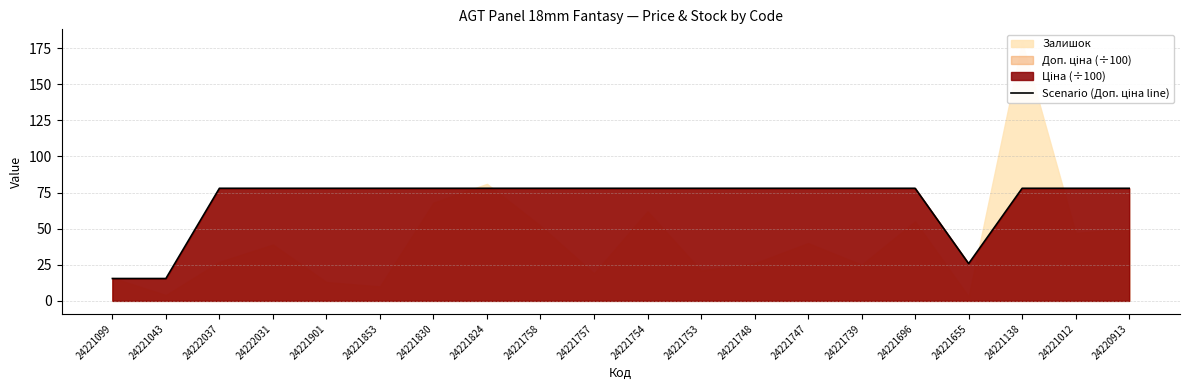

What is the sum of all values?

1381.6